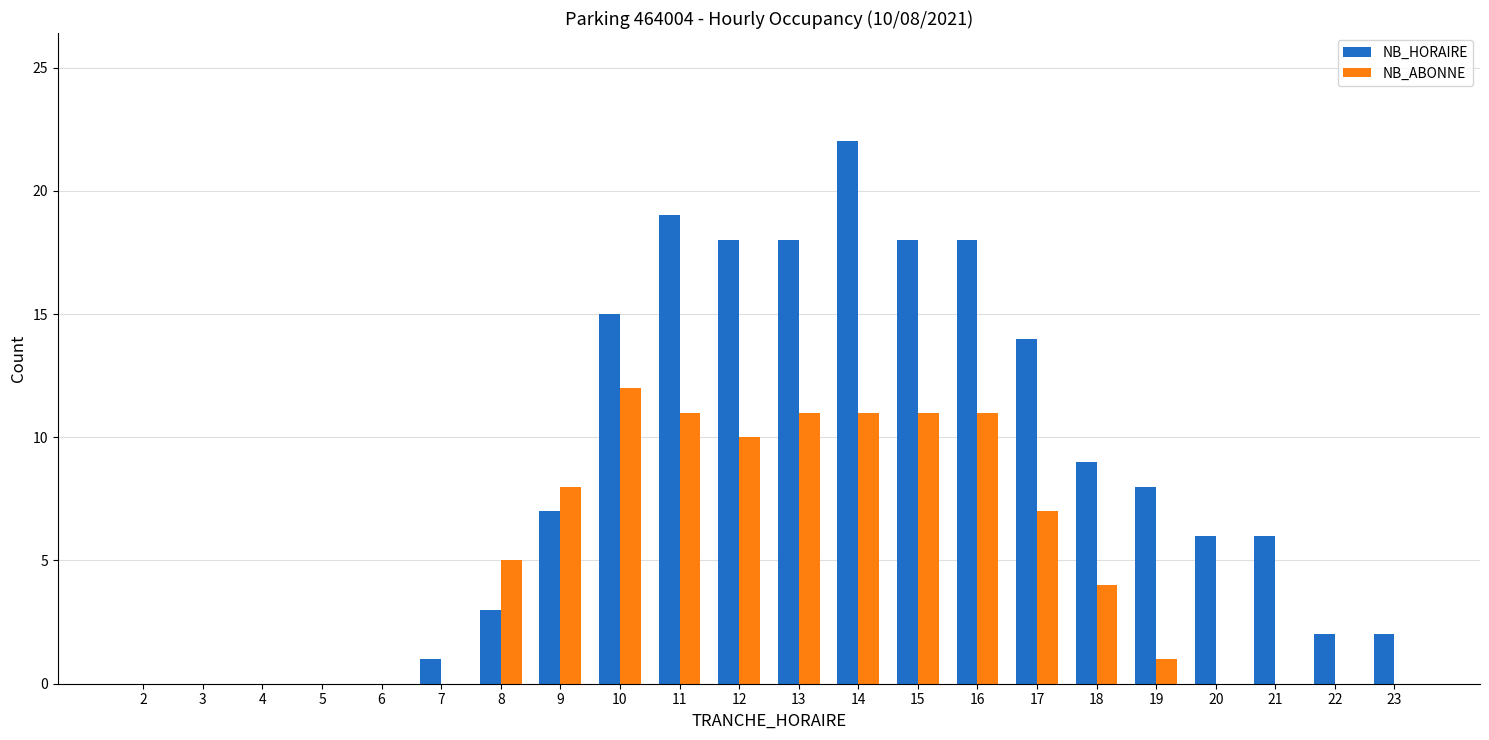

Which series has the widest spread of values?

NB_HORAIRE